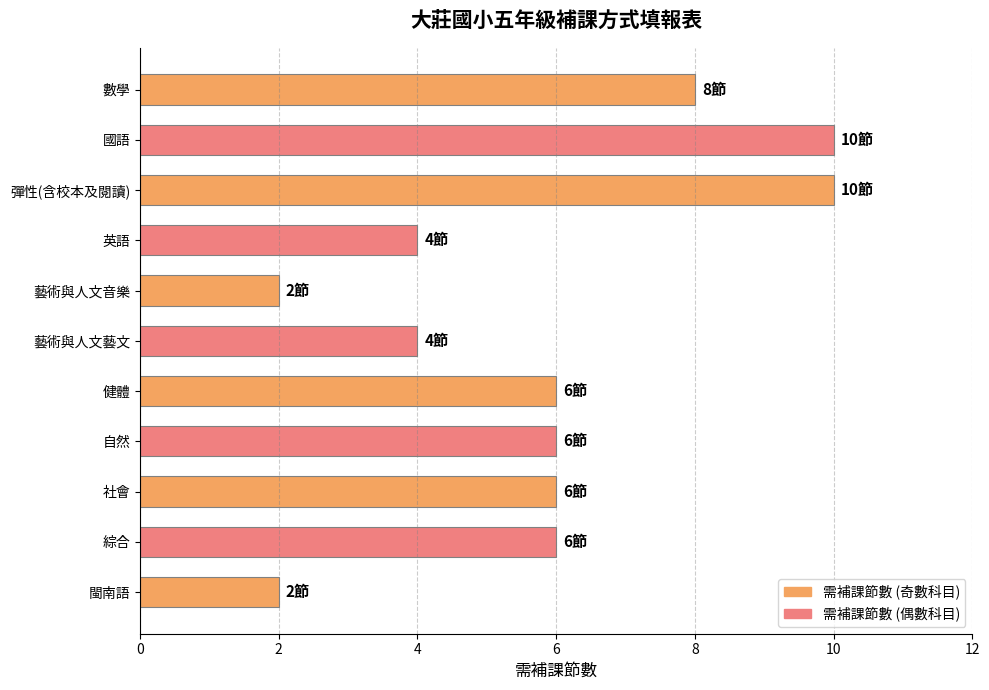

Is it true that the value at 數學 is 8?

True